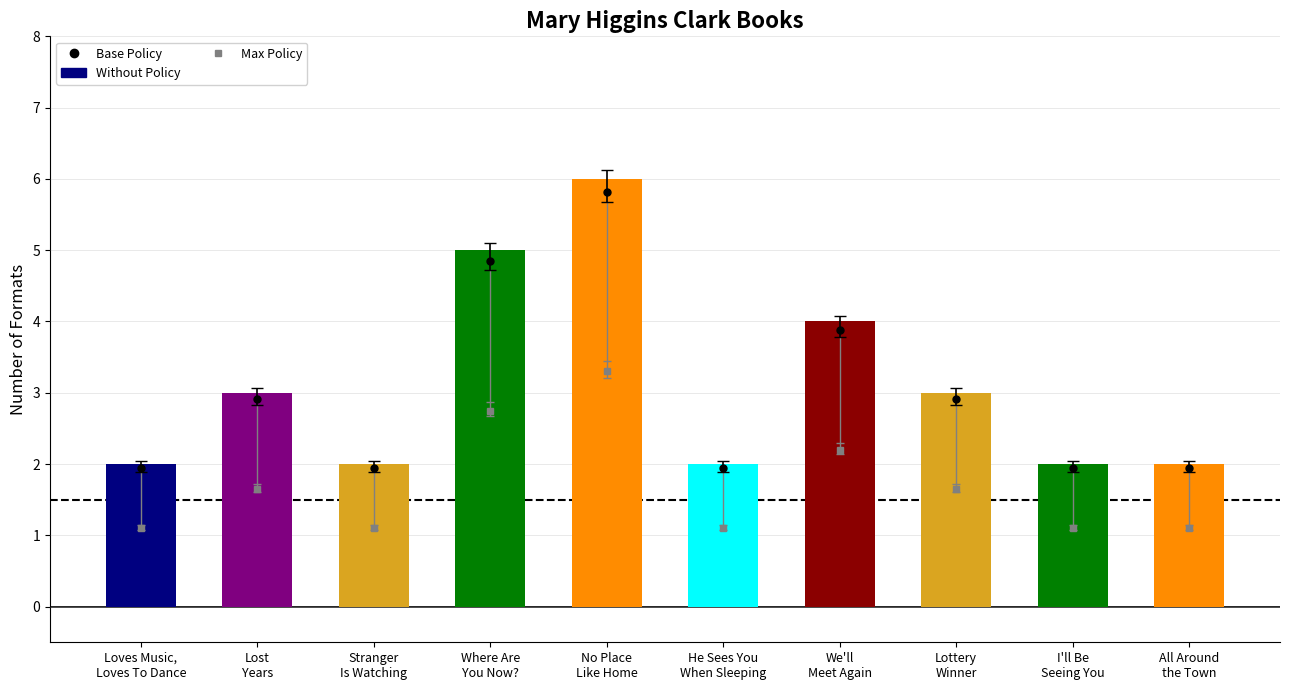

Reading left to right, transcribe all the data shown in this chart.

2	3	2	5	6	2	4	3	2	2